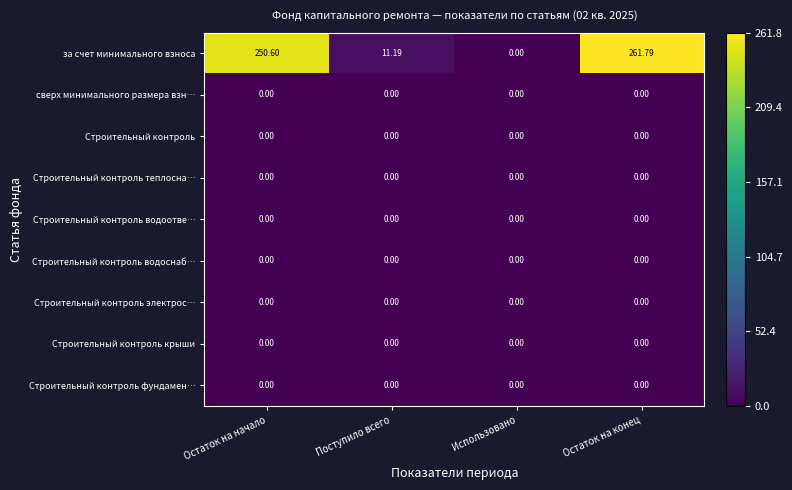

At which category does the chart reach its peak across all series?

Остаток на конец